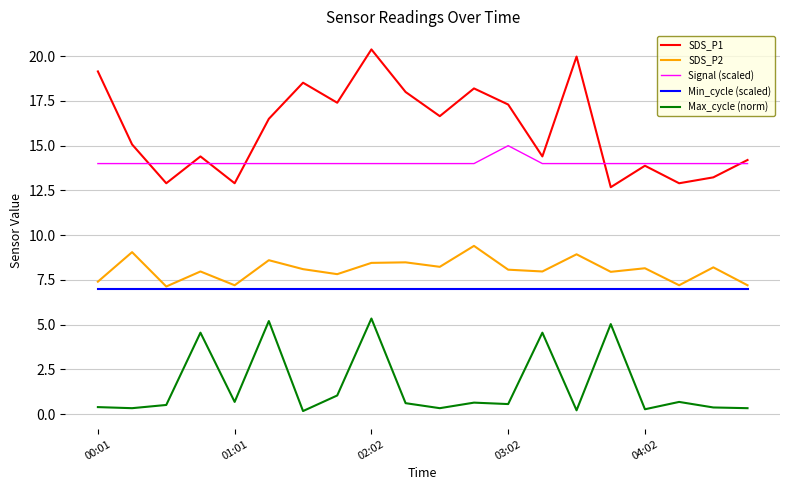

True or false: Max_cycle (norm) and SDS_P1 cross at least once.

False